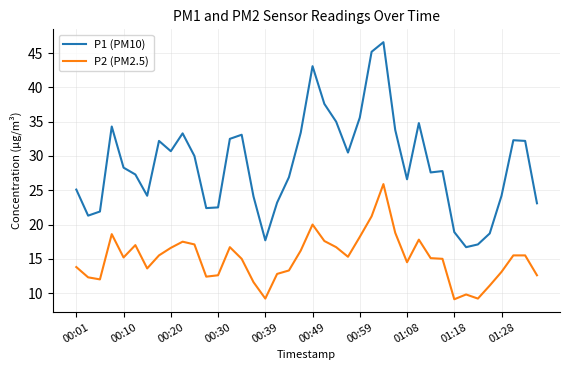

What is the maximum value for P2 (PM2.5)?

25.9